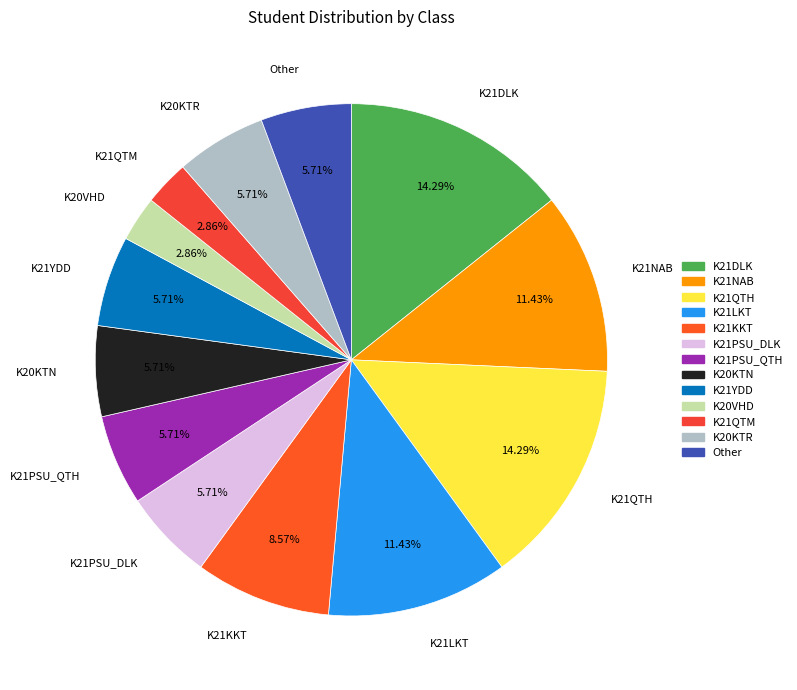

True or false: K20VHD accounts for 16% of the total.

False